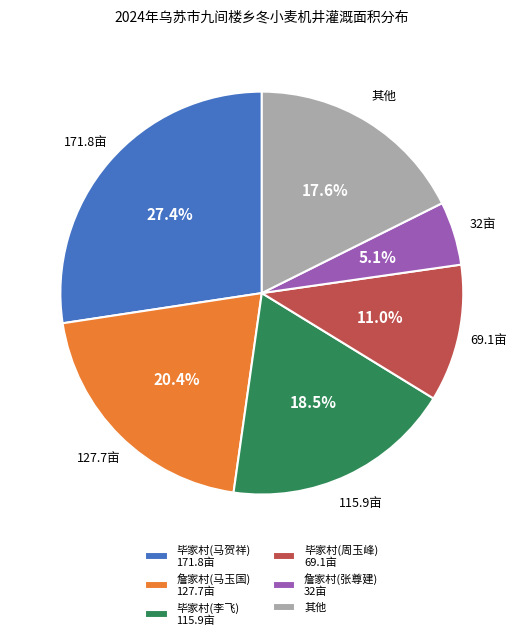

Count the number of slices in the pie.

6